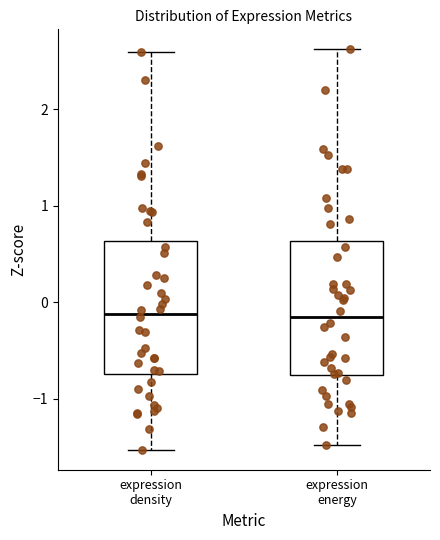

Where does the lower whisker of the box for expression energy end on the y-axis? The values are not printed on the chart, so give them approximately, as read against the axis.

-1.5